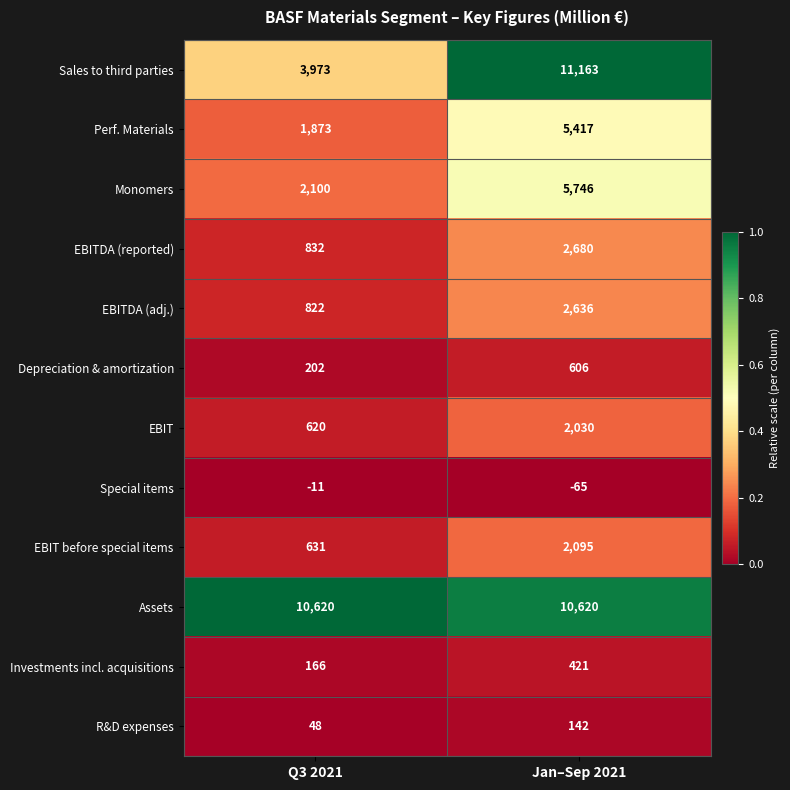

How many data points does each series have?

2